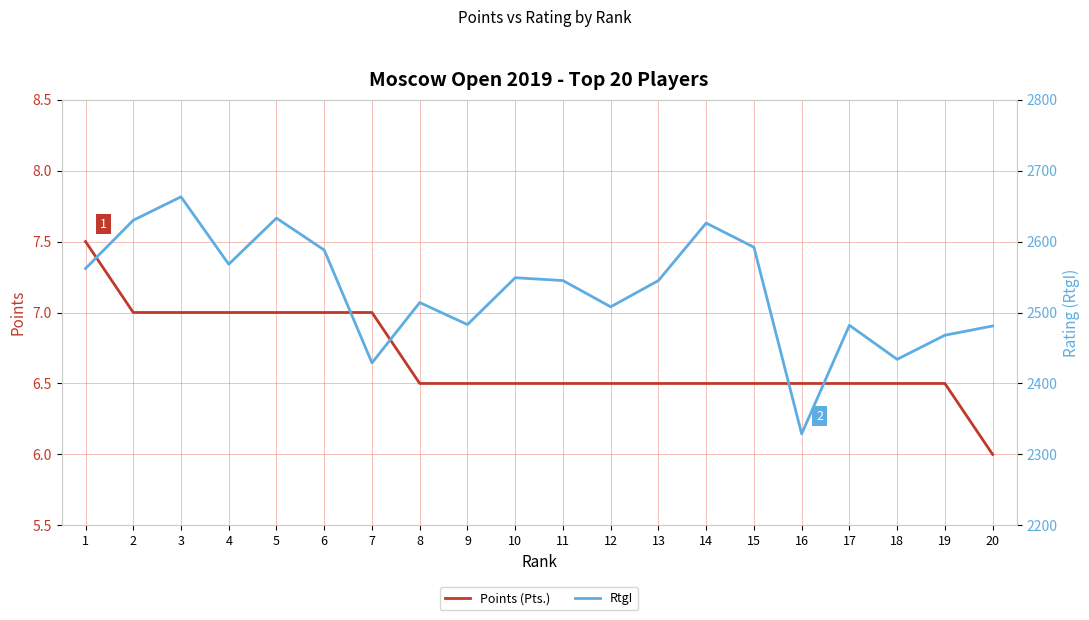

What is the approximate value of Points (Pts.) at 19?

6.5